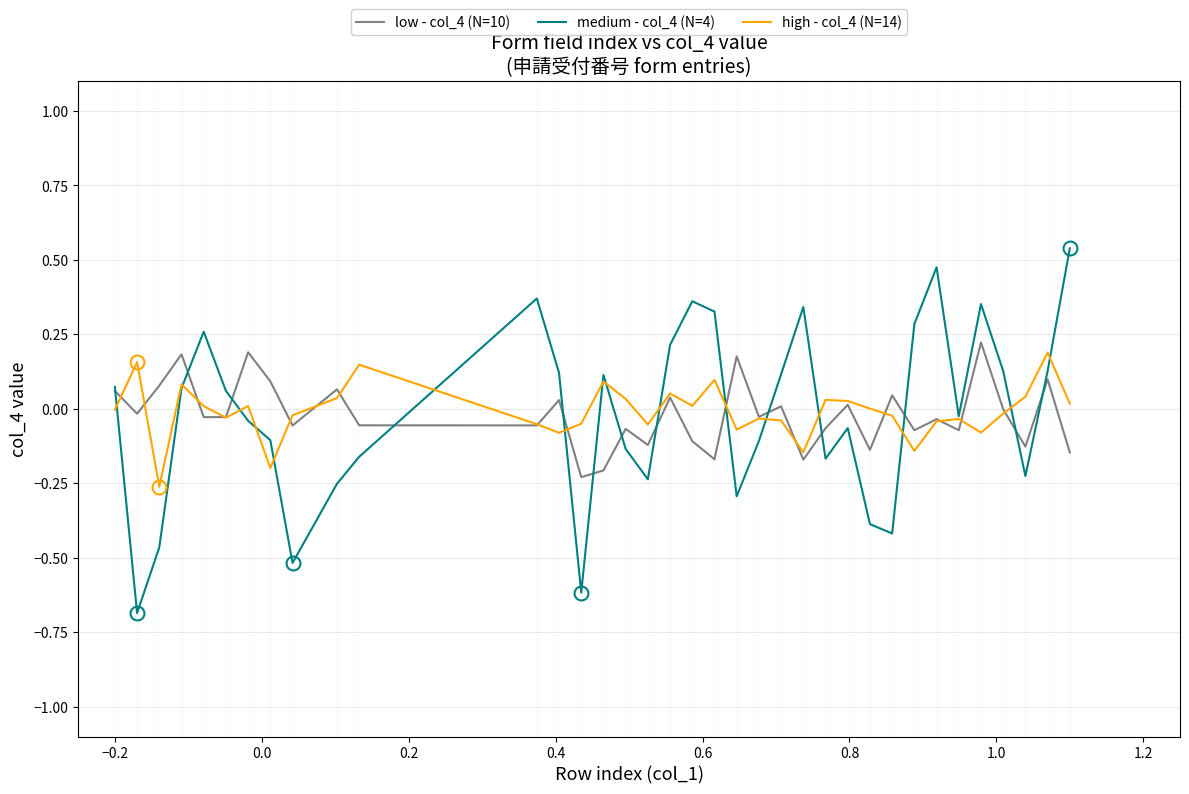

What is the minimum value shown in the chart?

-0.7